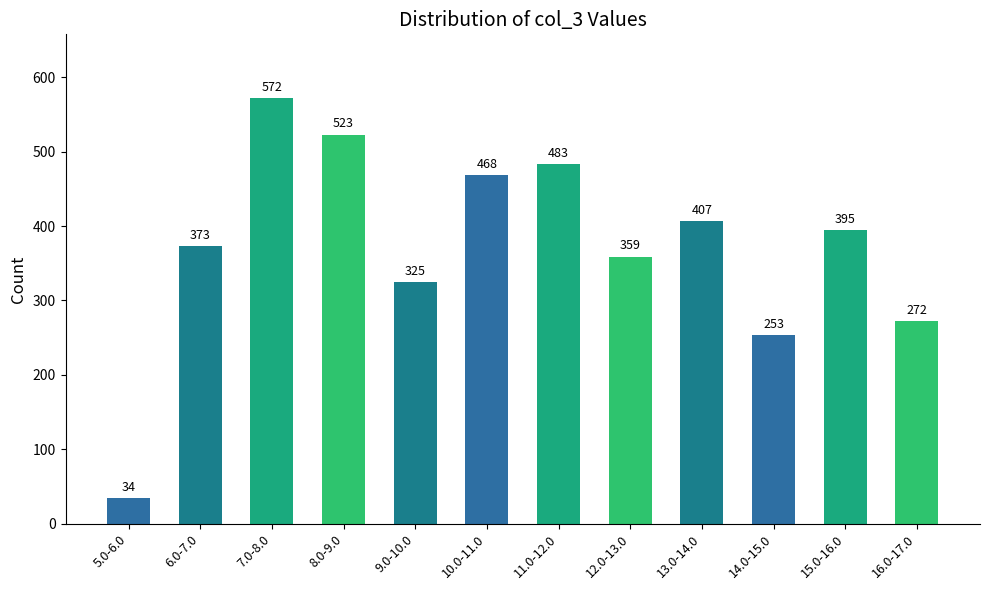

Between 16.0-17.0 and 7.0-8.0, which is larger?

7.0-8.0